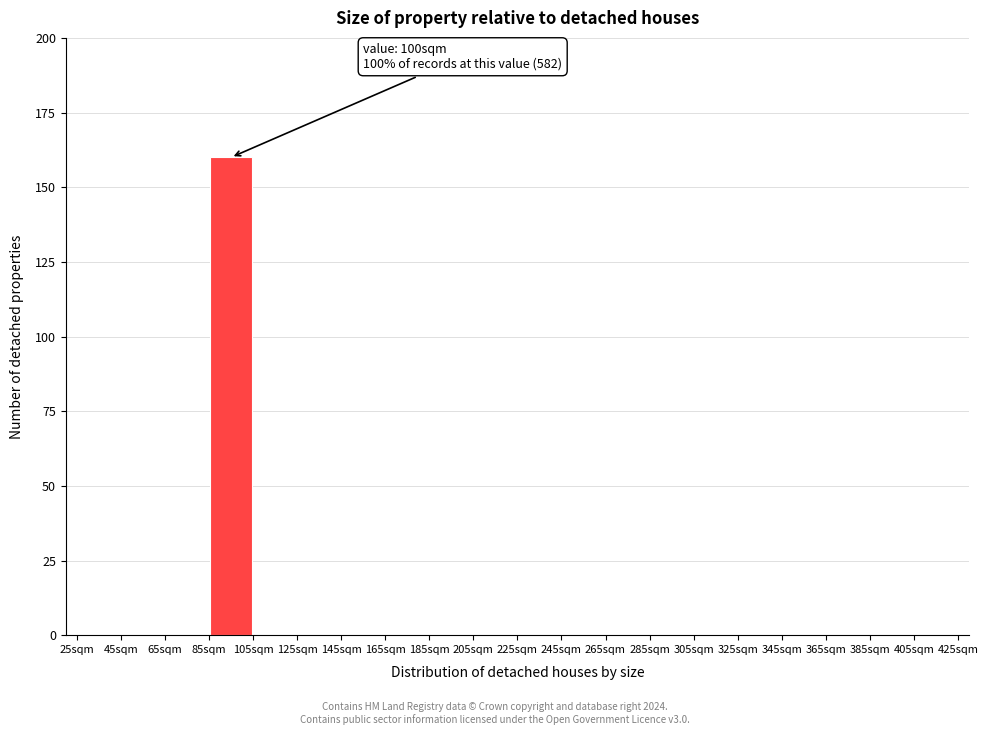

Over which range of the x-axis is the bar tallest?

85 to 105